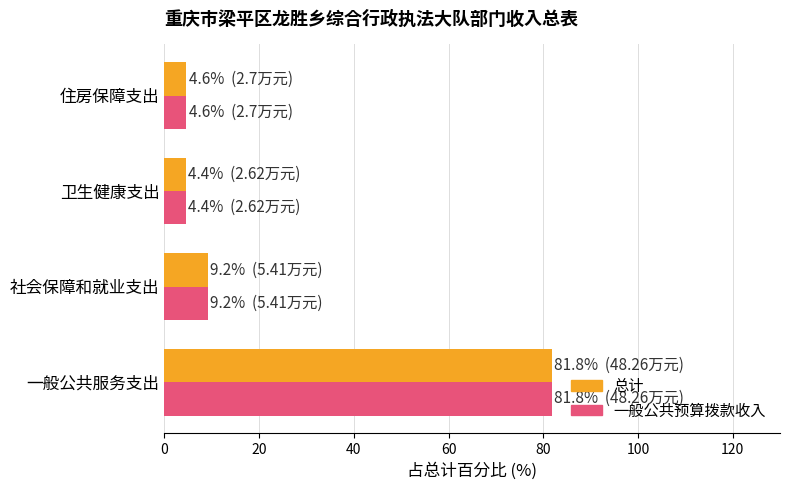

True or false: 一般公共预算拨款收入 has a value of 81.8 at 一般公共服务支出.

True